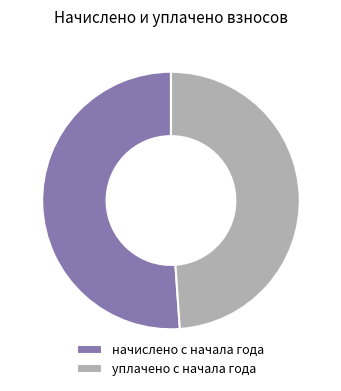

Is it true that уплачено с начала года is 49% of the pie?

True